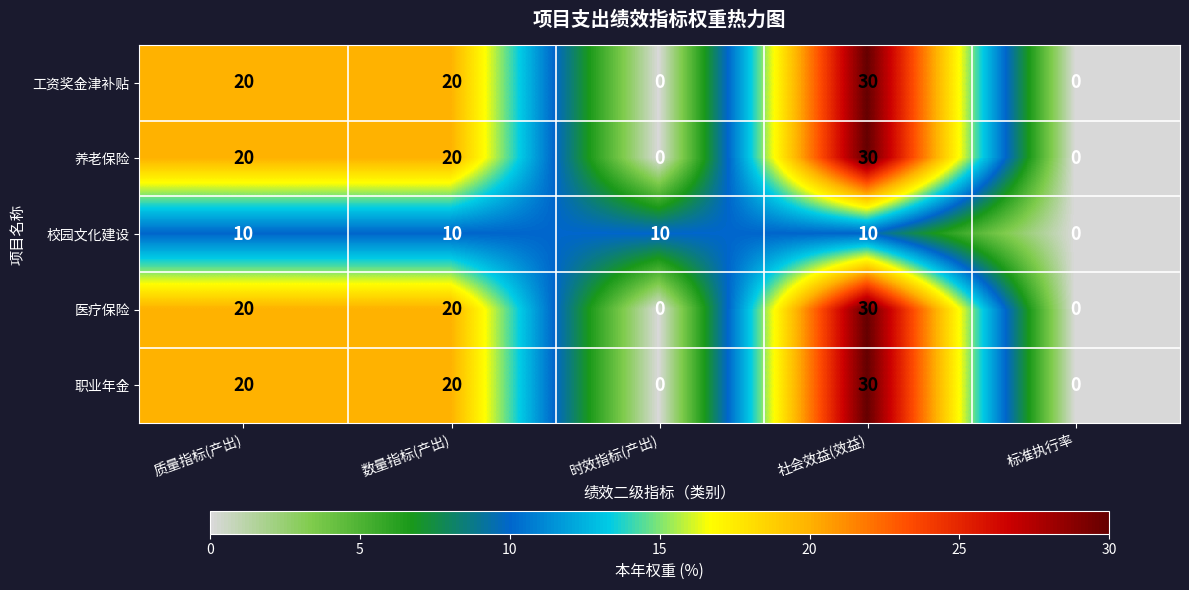

Count the 职业年金 values in the range 0 to 20.

4